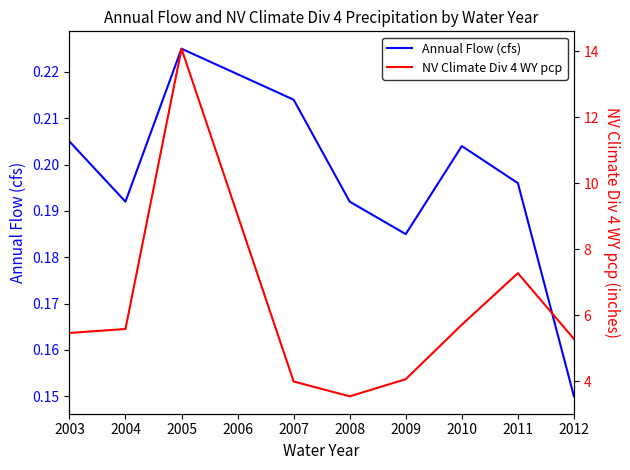

At which category does the chart reach its peak across all series?

2005